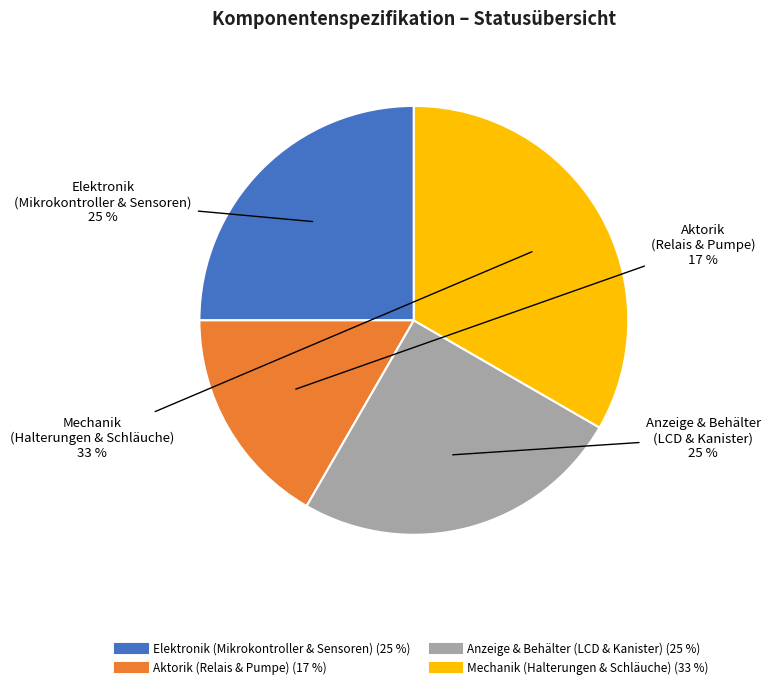

Is there a majority slice in this chart?

No